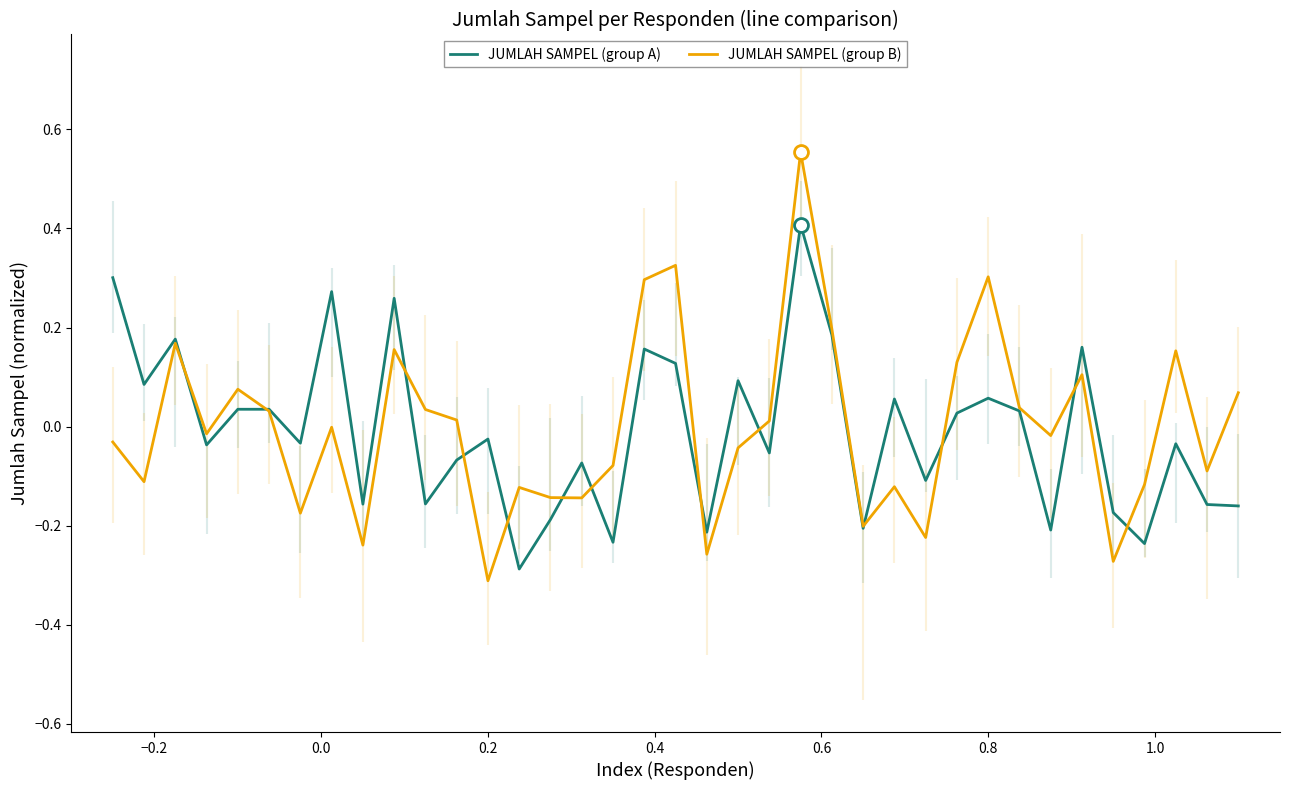

How many negative values does the JUMLAH SAMPEL (group A) series have?

20